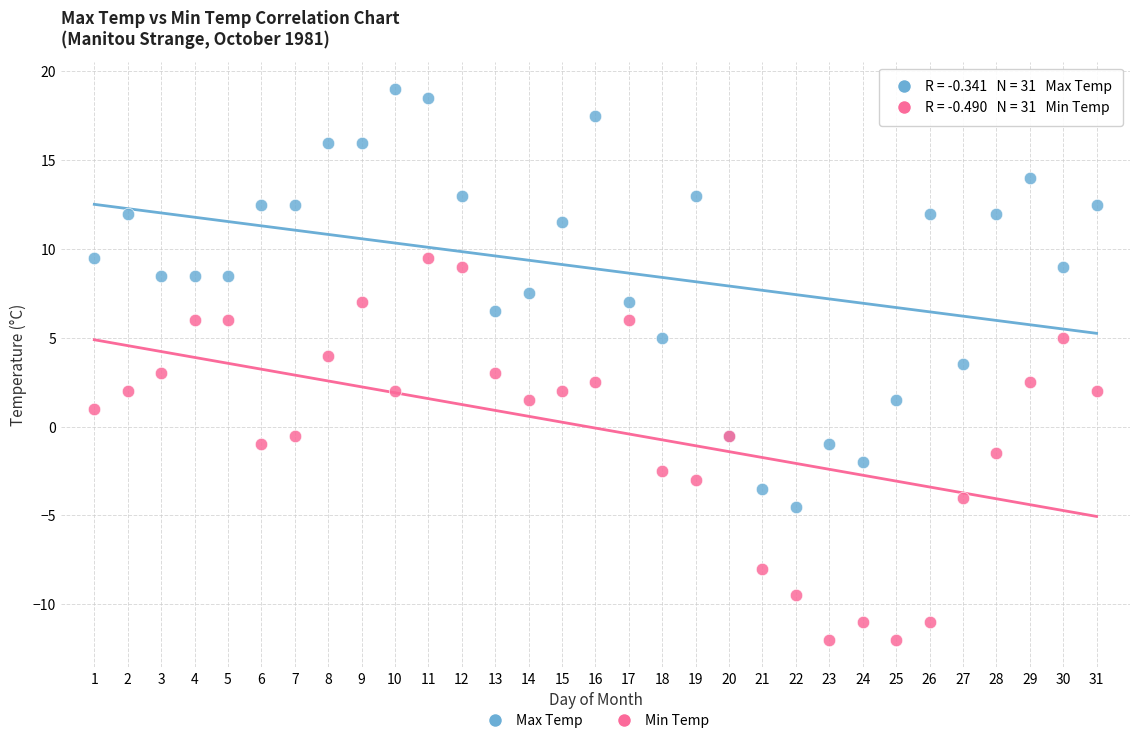

Which series reaches the minimum Y coordinate?

Min Temp